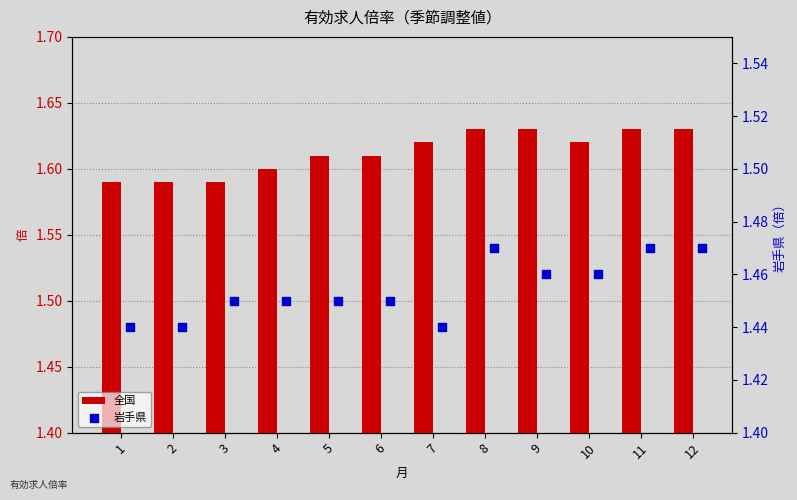

Which series reaches the maximum Y coordinate?

全国